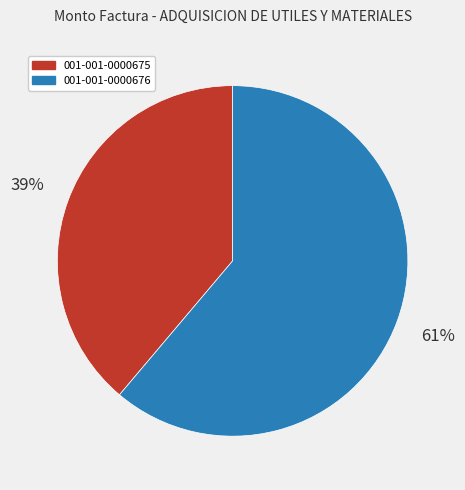

Is there any slice that represents more than half of the pie?

Yes